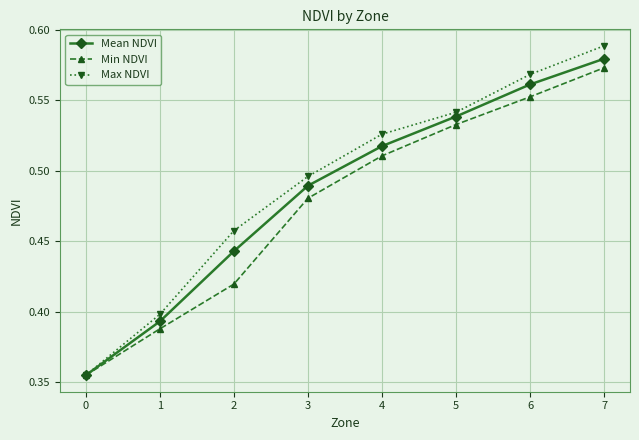

At which category does the chart reach its peak across all series?

7